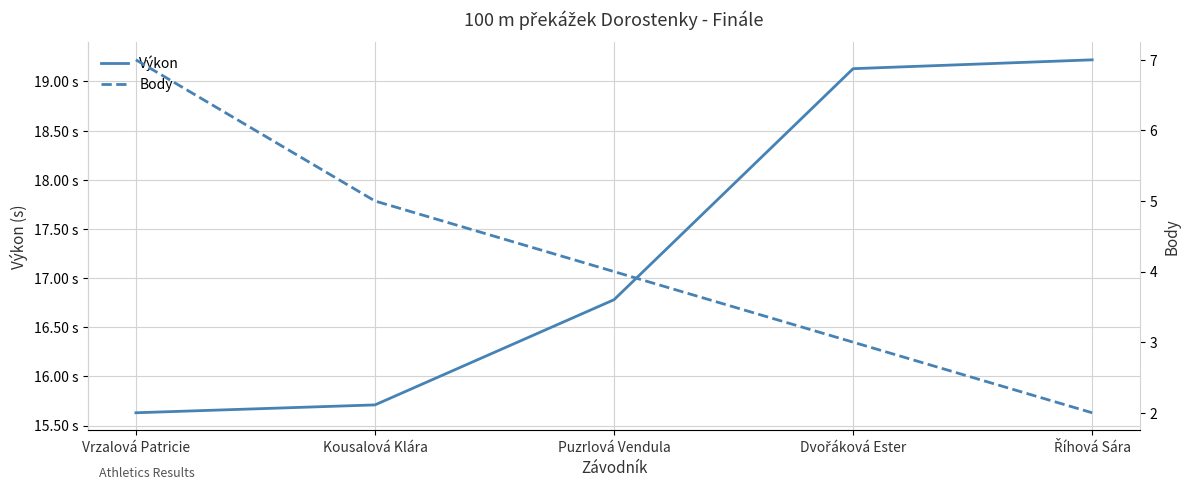

What are all the series names shown in the legend?

Výkon, Body